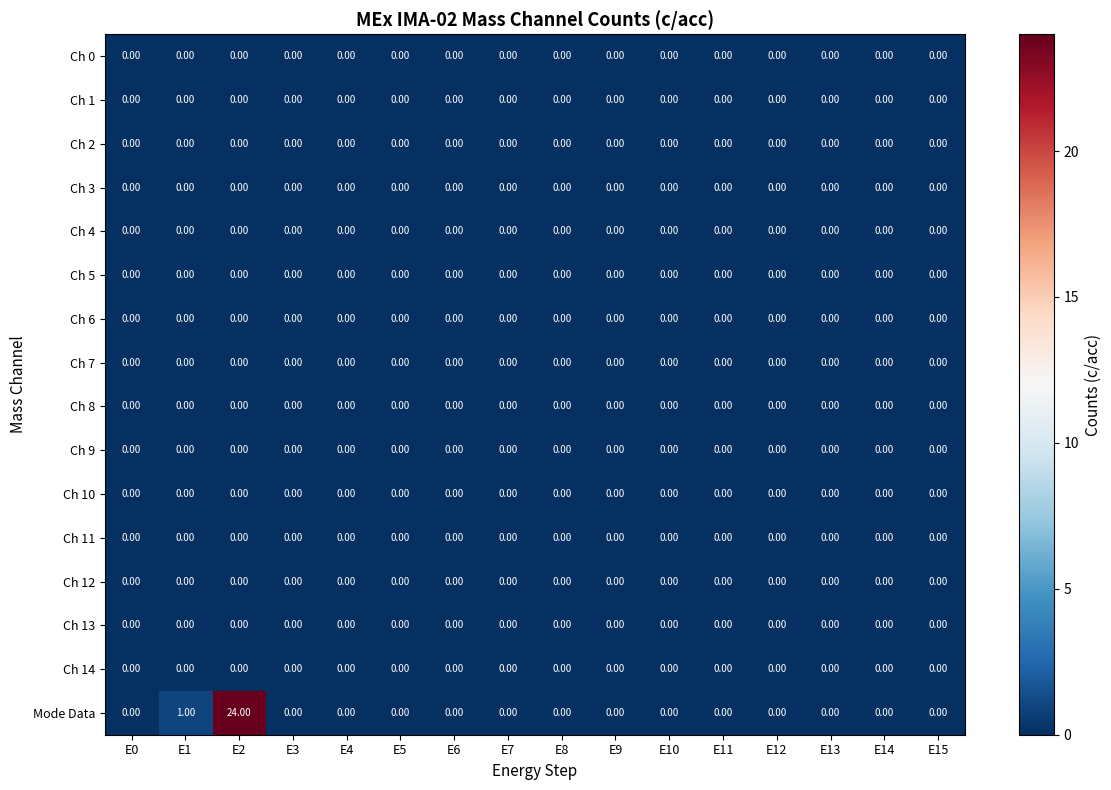

At which category is the sum across all series the highest?

E2